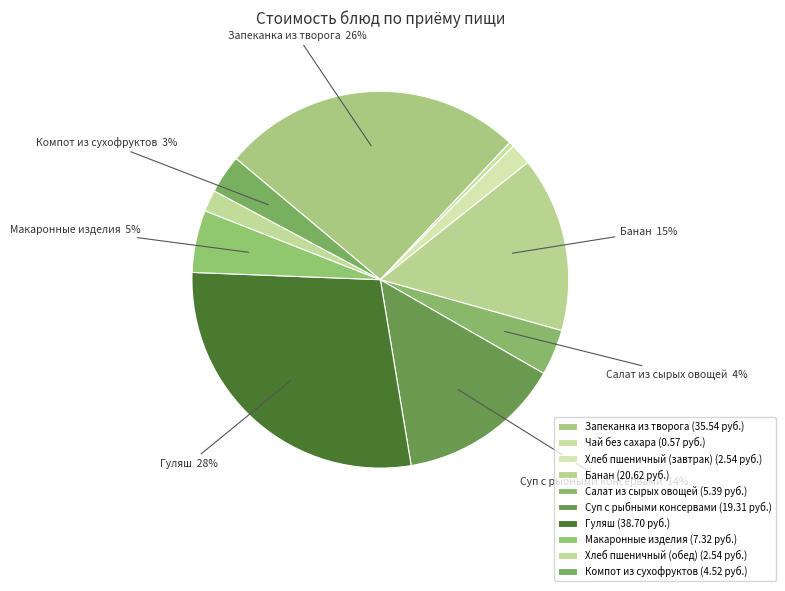

To the nearest percent, what percentage of the pie is Суп с рыбными консервами?

14%